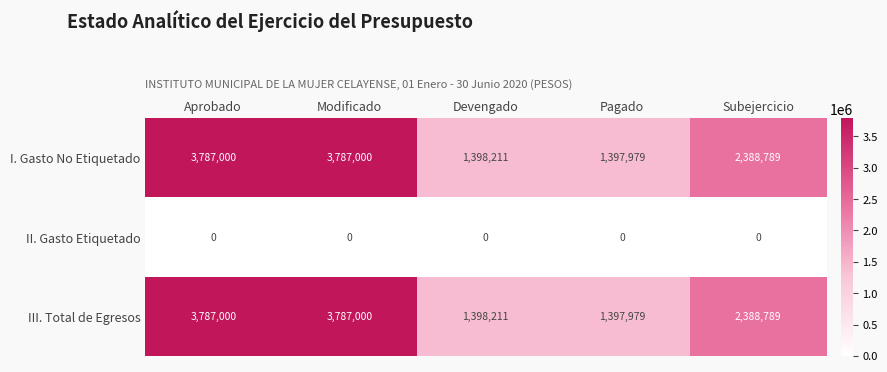

What is the maximum value shown in the chart?

3787000